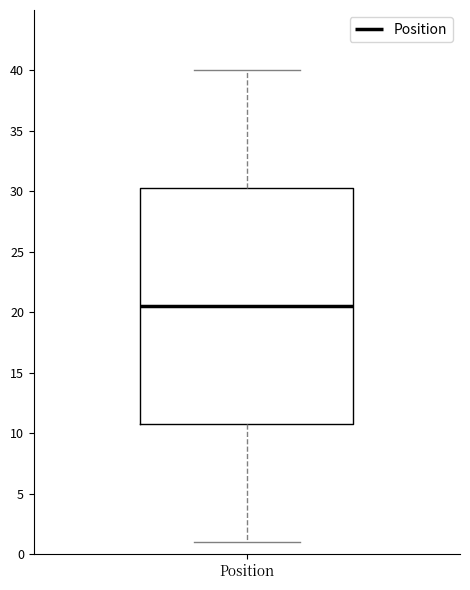

Transcribe this box plot: give where the median line is, the range the box spans, and where the two whiskers end, as read against the y-axis. The values are not printed on the chart, so give them approximately, as read against the axis.

median 20.5, box 11.0 to 30.5, whiskers 1.0 to 40.0